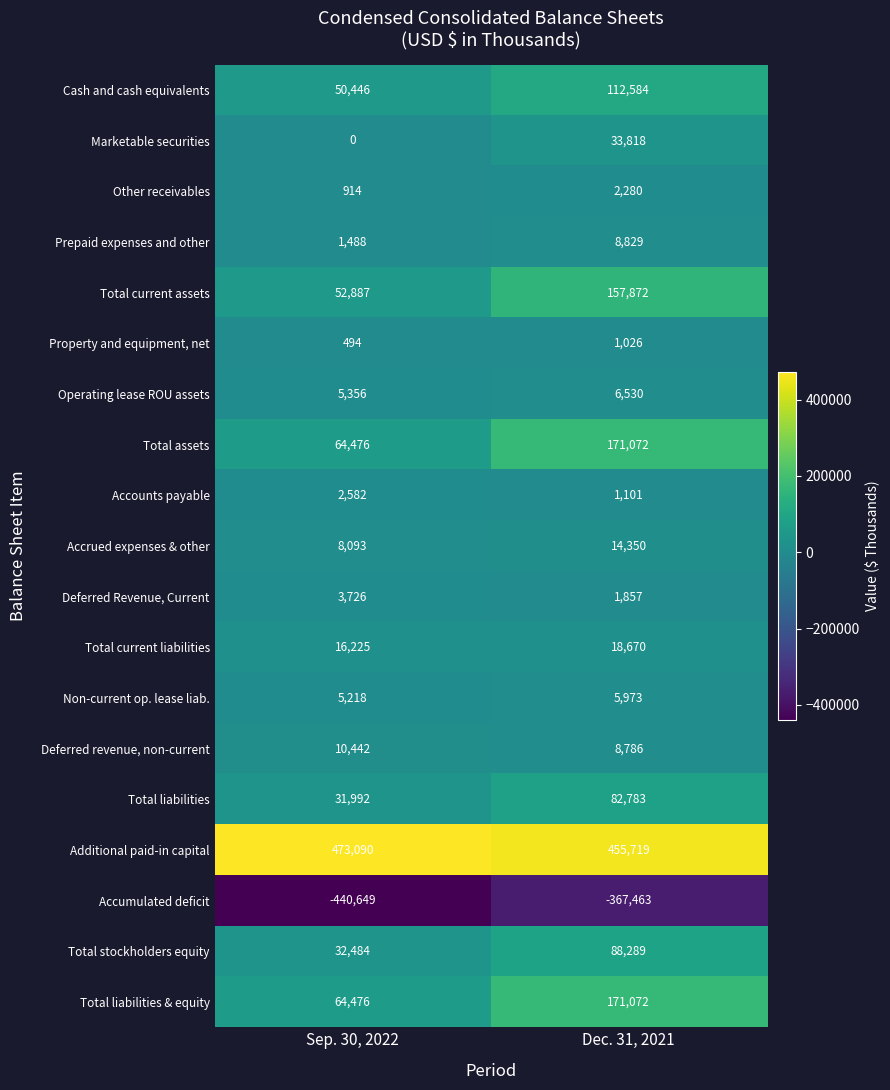

Which category has the highest value across all series?

Sep. 30, 2022